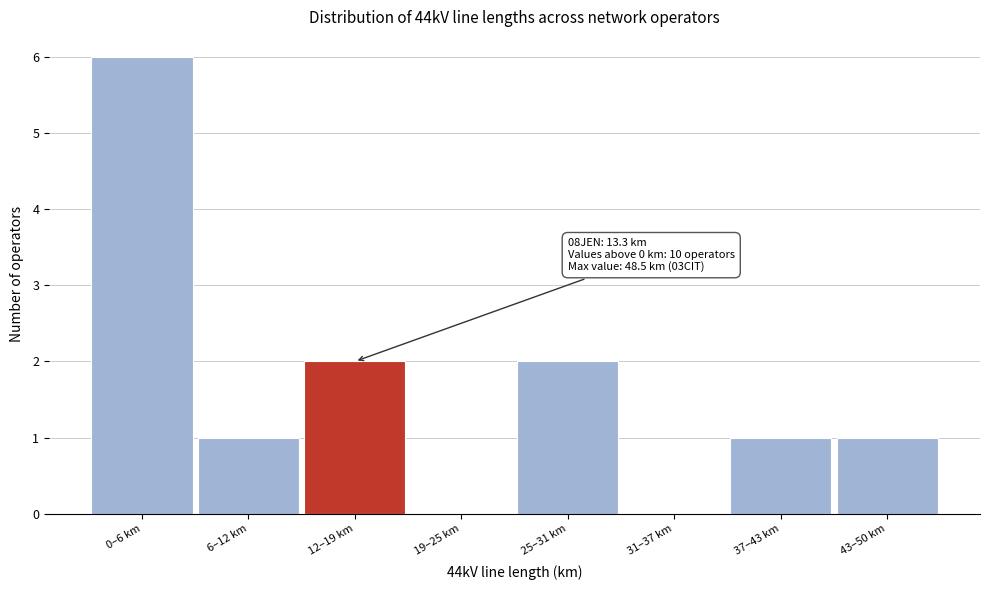

Reading left to right, what are all the values shown in this chart?

0–6 km=6	6–12 km=1	12–19 km=2	19–25 km=0	25–31 km=2	31–37 km=0	37–43 km=1	43–50 km=1